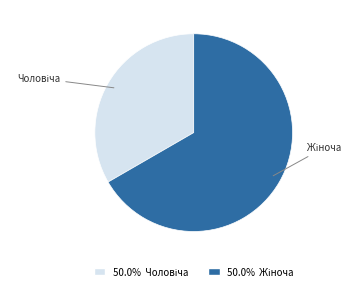

True or false: Чоловіча accounts for 26% of the total.

False